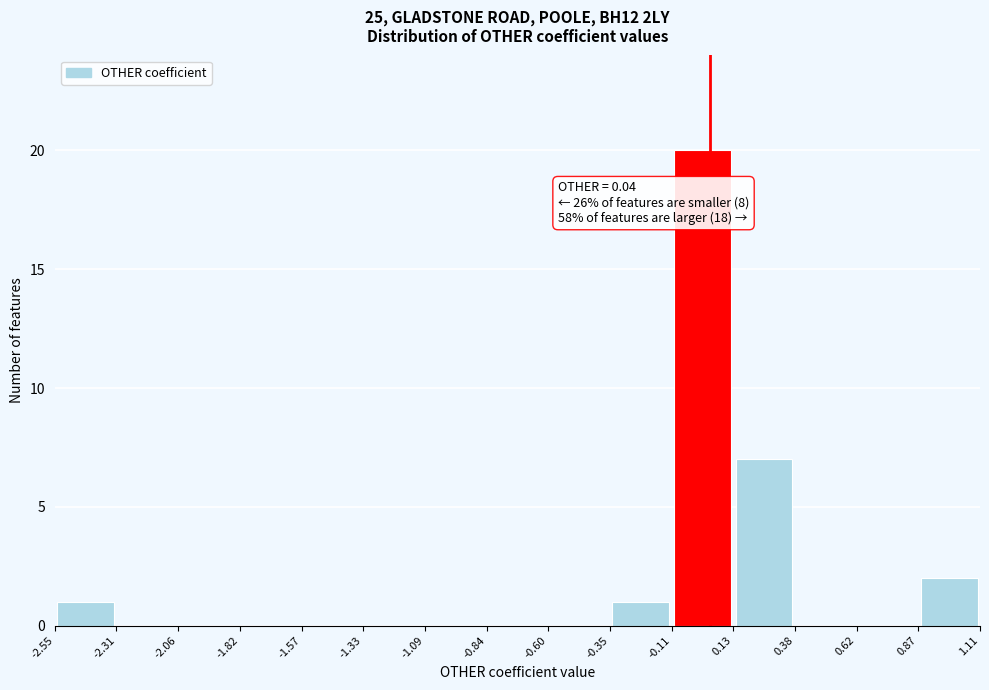

Which range on the x-axis has the tallest bar?

-0.11 to 0.13